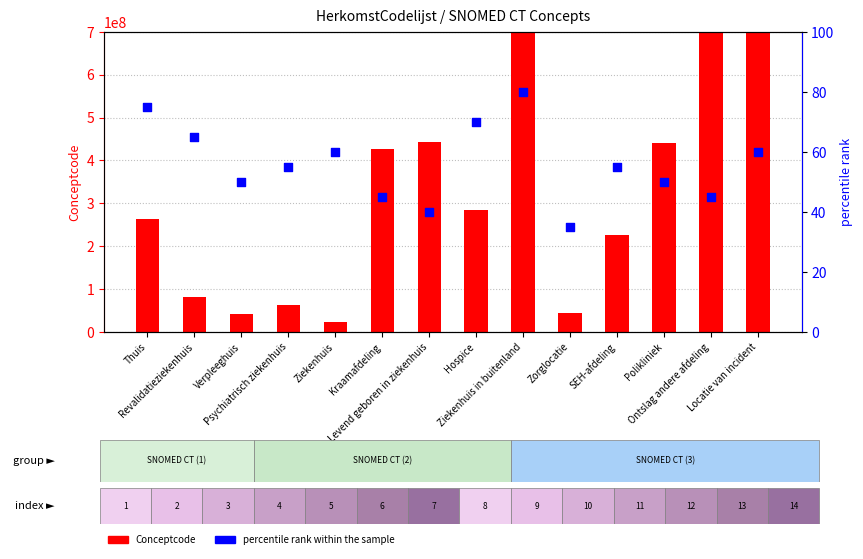

Which series has the widest spread of Y values?

Conceptcode